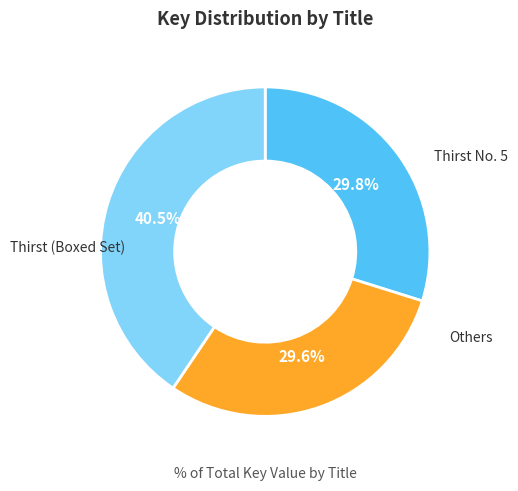

Does any single category account for the majority?

No